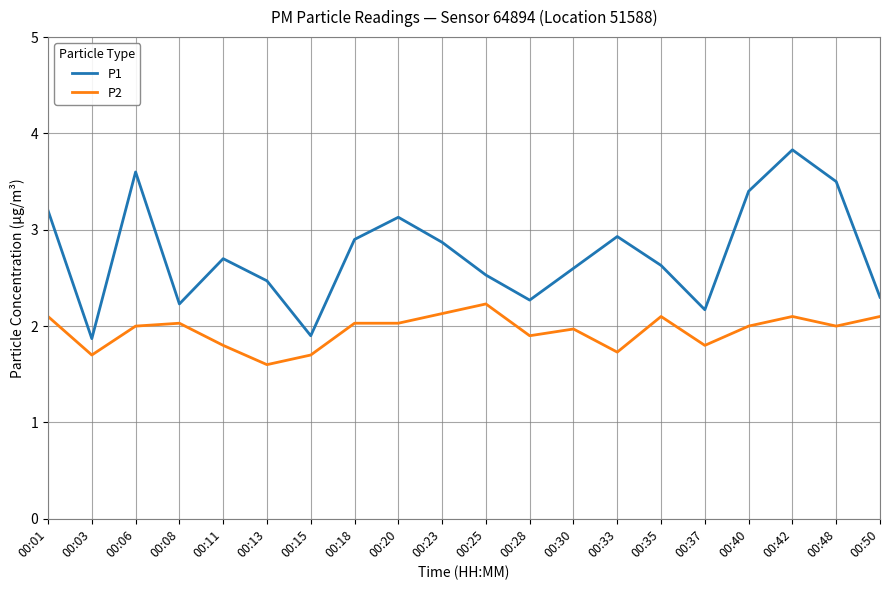

Is the value of P1 at 00:06 greater than the value of P2 at 00:11?

Yes